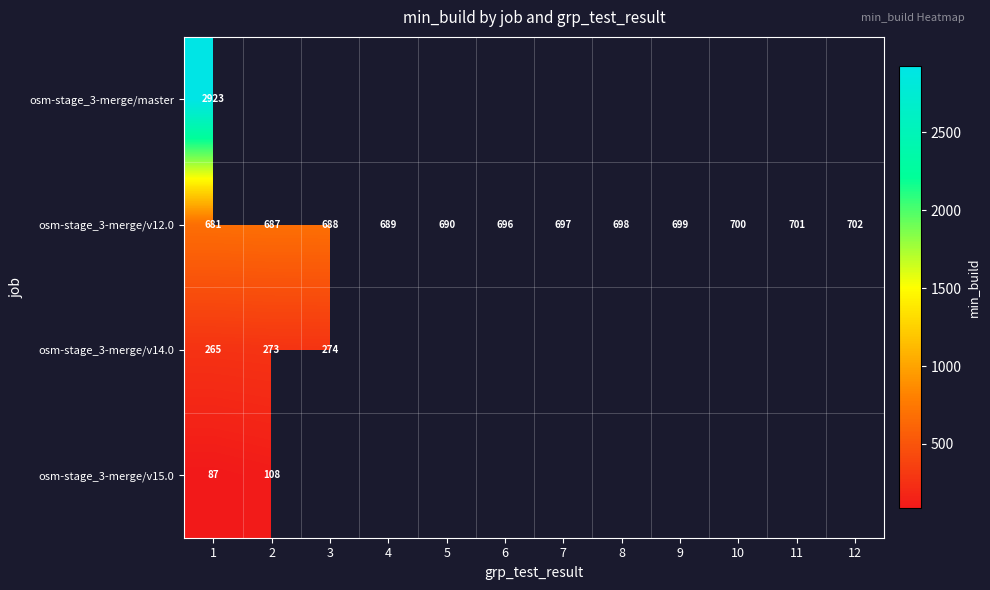

What is the lowest value of the osm-stage_3-merge/v12.0 series?

681